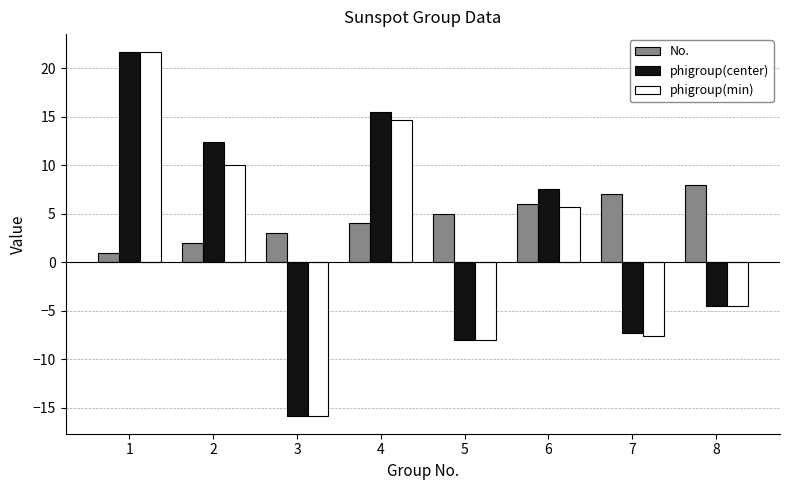

How many distinct data groups are displayed?

3